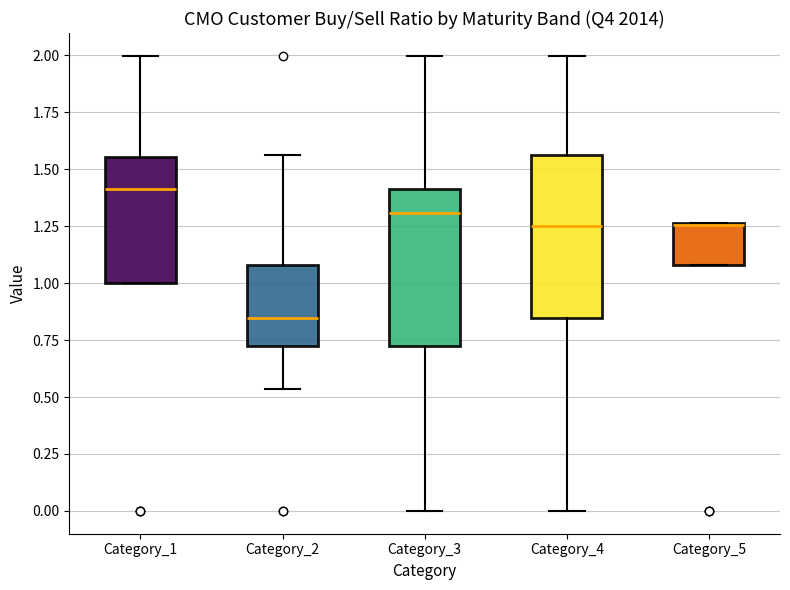

Reading left to right, transcribe this box plot: for each box, give where its median line is, the range the box spans, and where its two whiskers end, as read against the y-axis. The values are not printed on the chart, so give them approximately, as read against the axis.

Category_1: median 1.40, box 1.00 to 1.55, whiskers 1.00 to 2.00
Category_2: median 0.85, box 0.75 to 1.10, whiskers 0.55 to 1.55
Category_3: median 1.30, box 0.75 to 1.40, whiskers 0.00 to 2.00
Category_4: median 1.25, box 0.85 to 1.55, whiskers 0.00 to 2.00
Category_5: median 1.25, box 1.10 to 1.25, whiskers 1.10 to 1.25